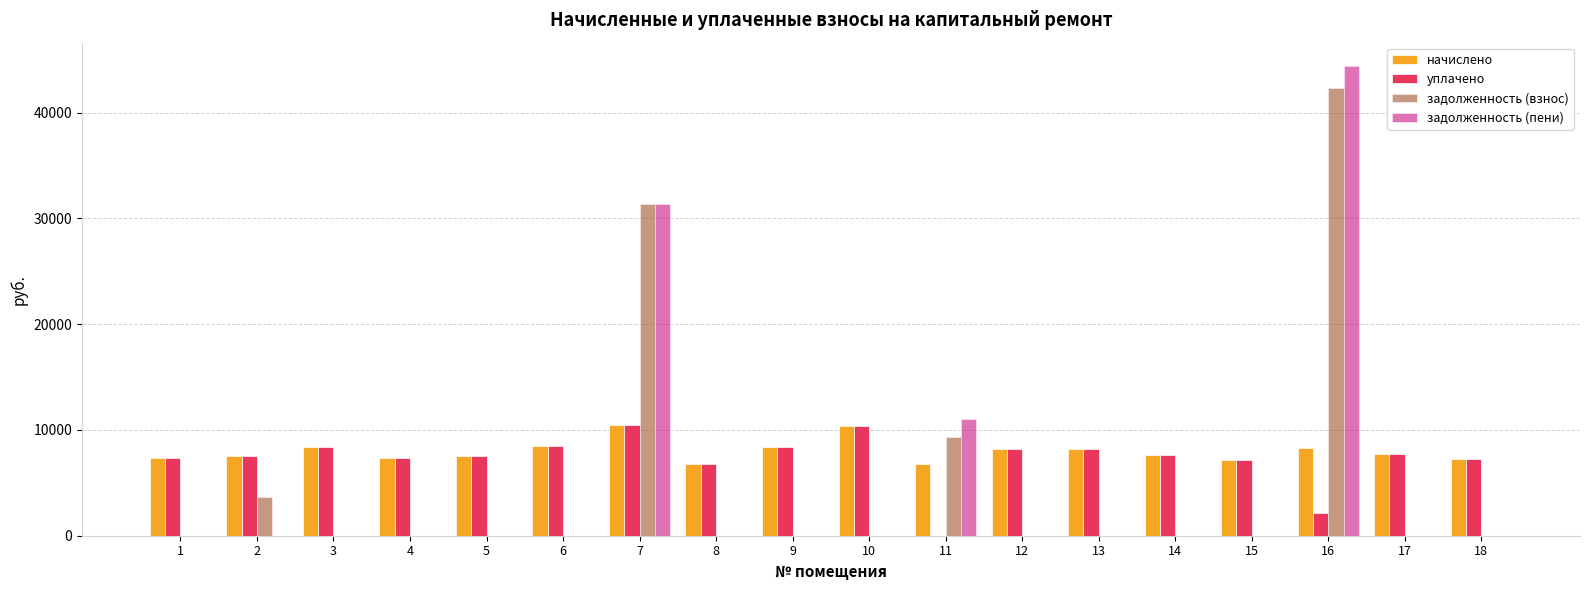

What is the maximum value for задолженность (взнос)?

42324.6